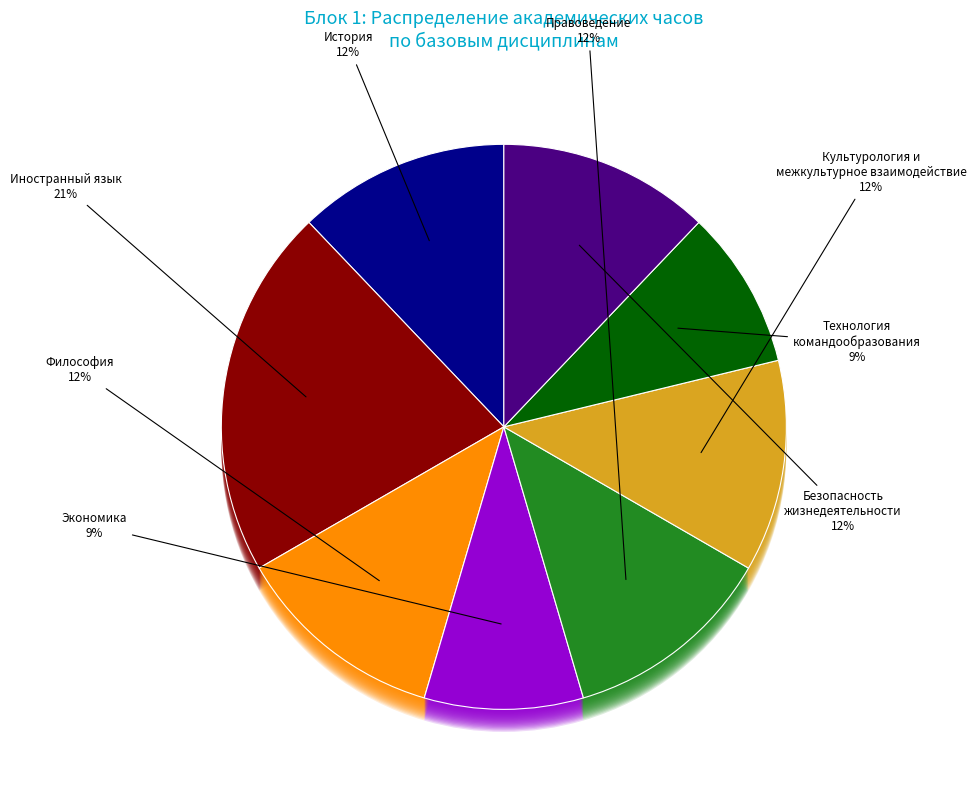

What is the largest slice in the pie chart?

История